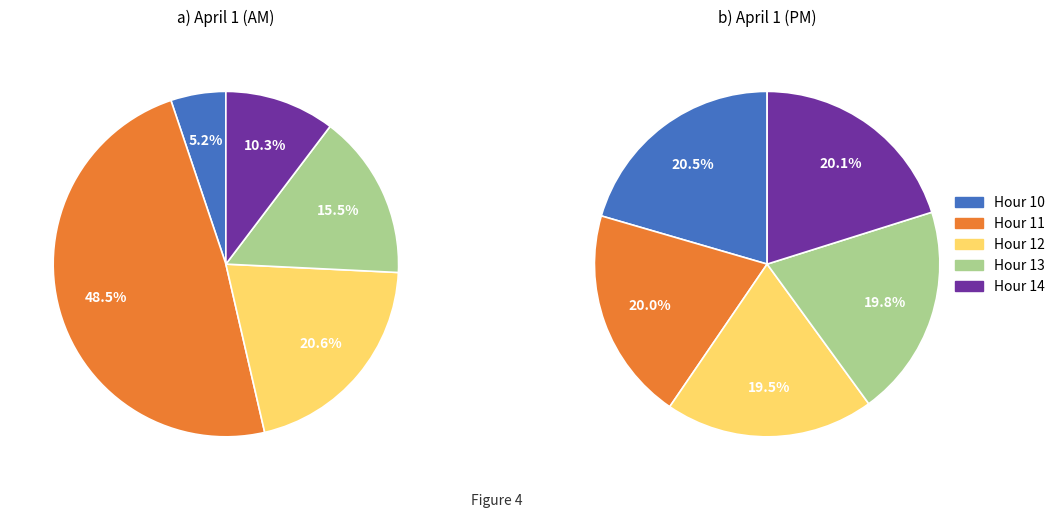

Is it true that Hour 11 is 20% of the pie?

True